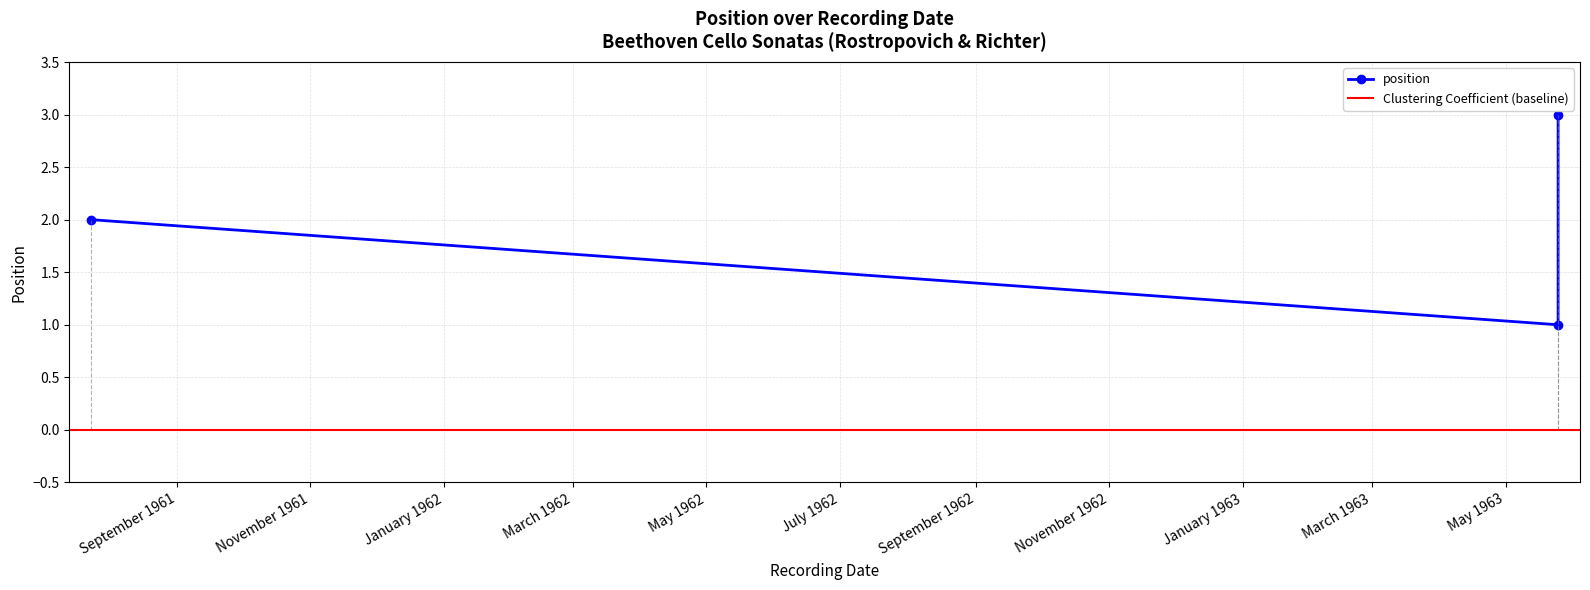

What is the greatest value displayed?

3